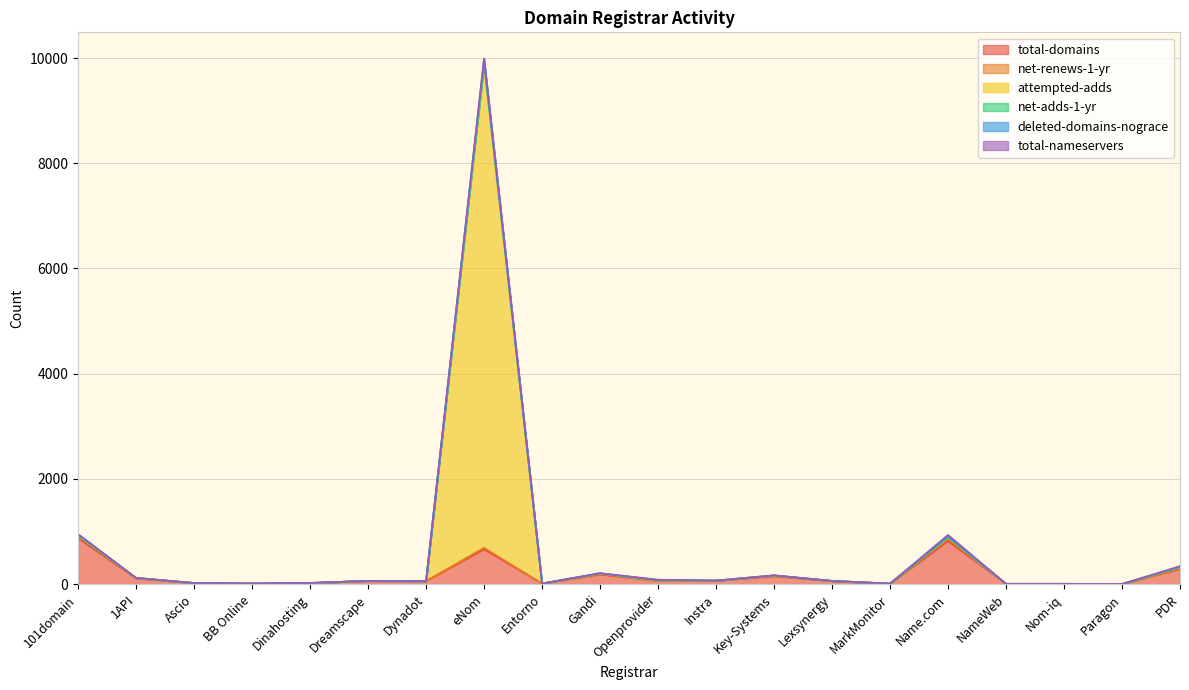

Where is net-renews-1-yr nearest to the value 460?

PDR